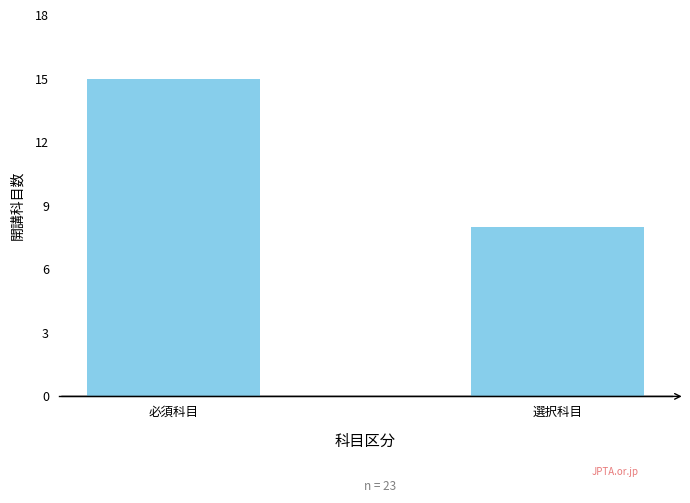

What position from the right is 選択科目?

1